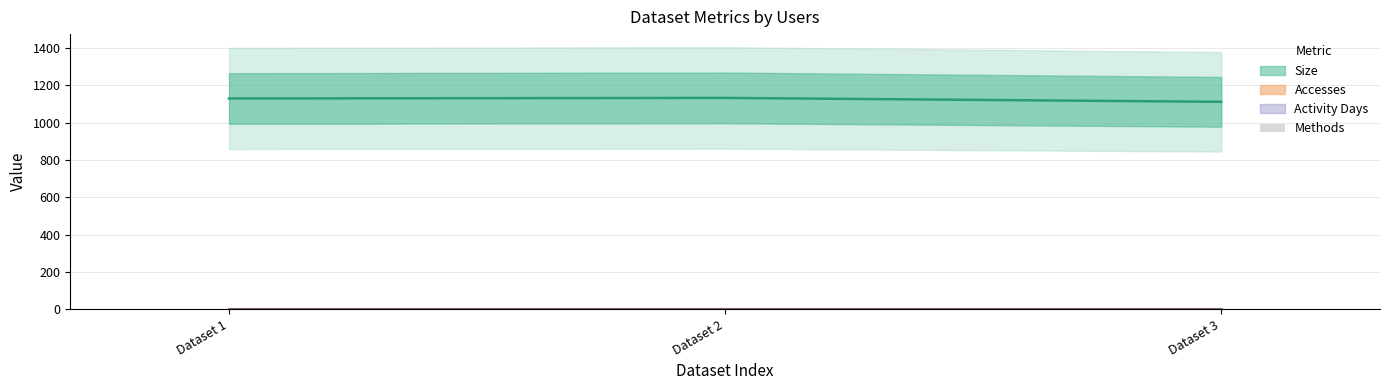

What is the sum of the Size values at 1 and 1?

2240